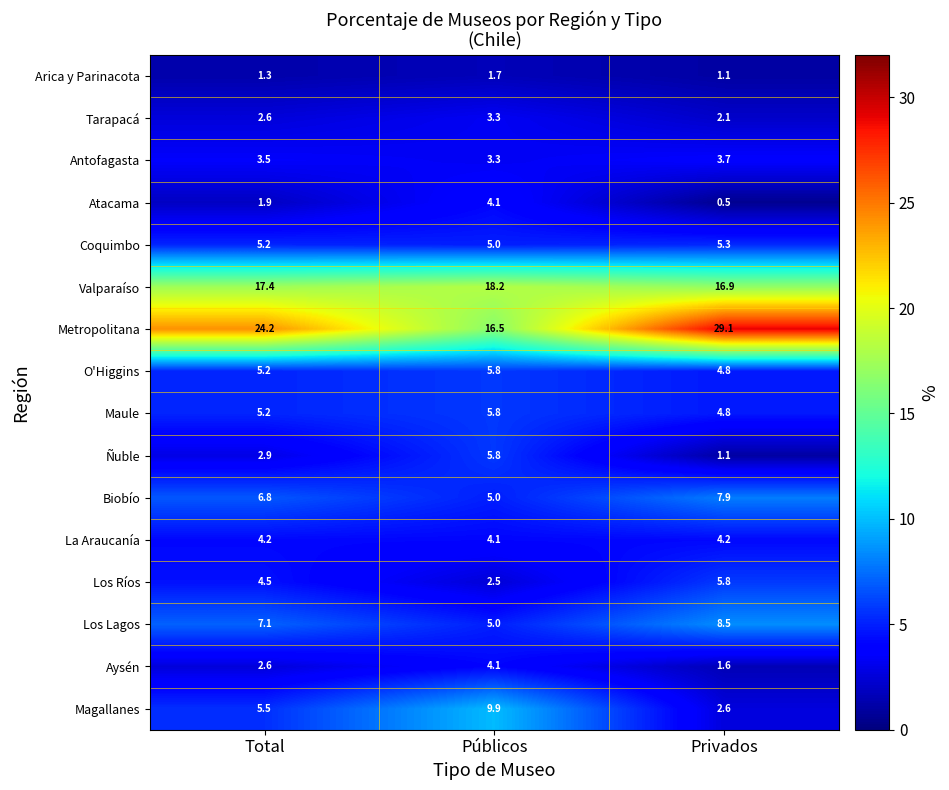

What is the greatest value displayed?

29.1